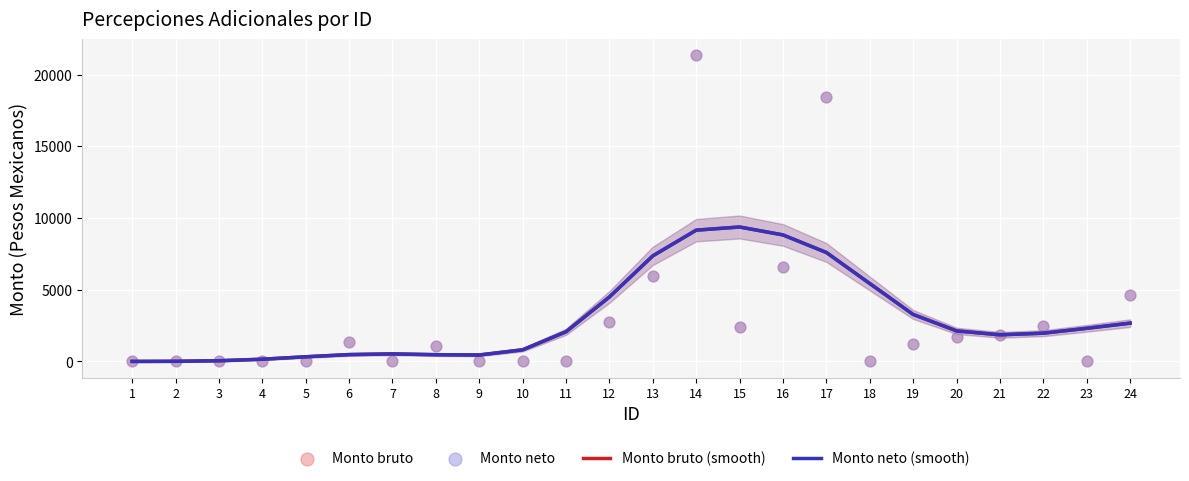

At how many categories does at least one series exceed 13581?

2